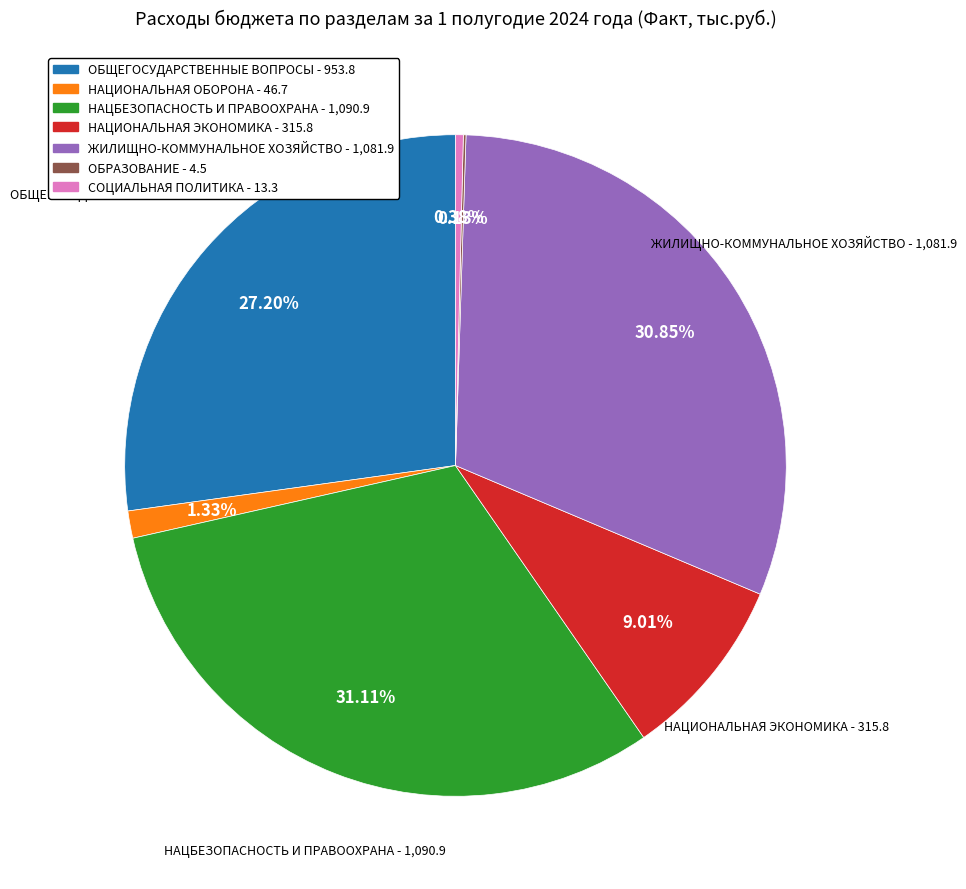

Is the sum of СОЦИАЛЬНАЯ ПОЛИТИКА - 13.3 and ЖИЛИЩНО-КОММУНАЛЬНОЕ ХОЗЯЙСТВО - 1,081.9 greater than half?

No